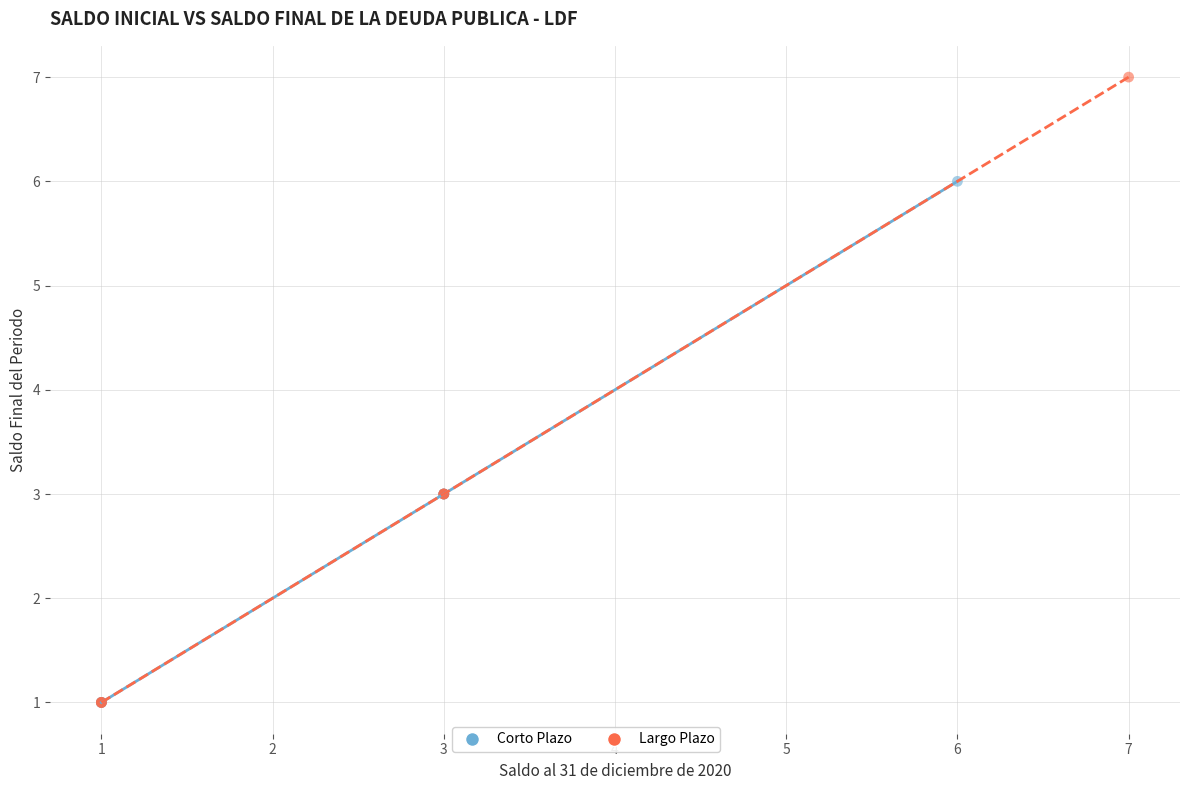

Which series reaches the maximum Y coordinate?

Largo Plazo